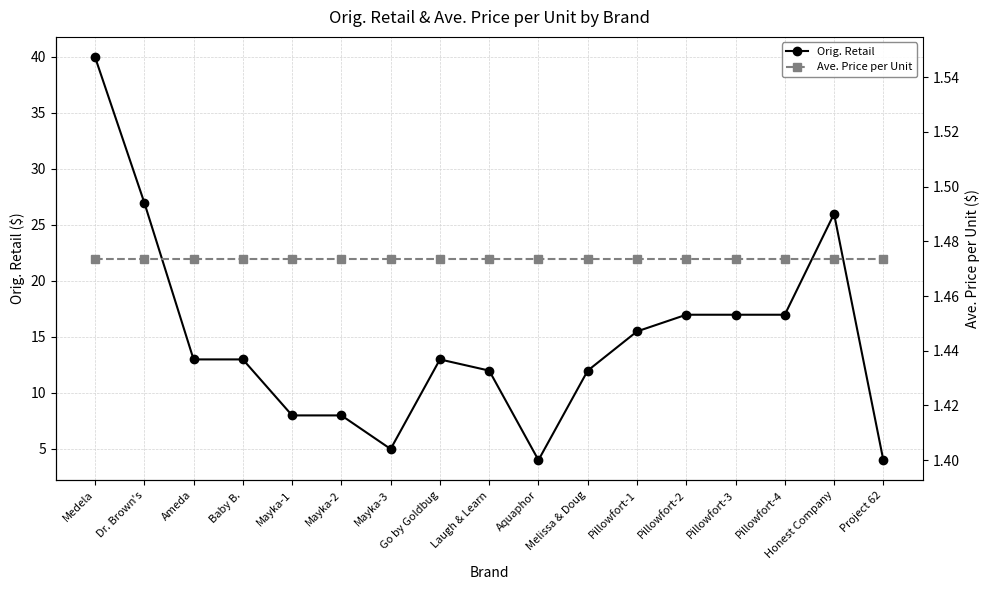

Is it true that Orig. Retail equals 12.0 at Laugh & Learn?

True